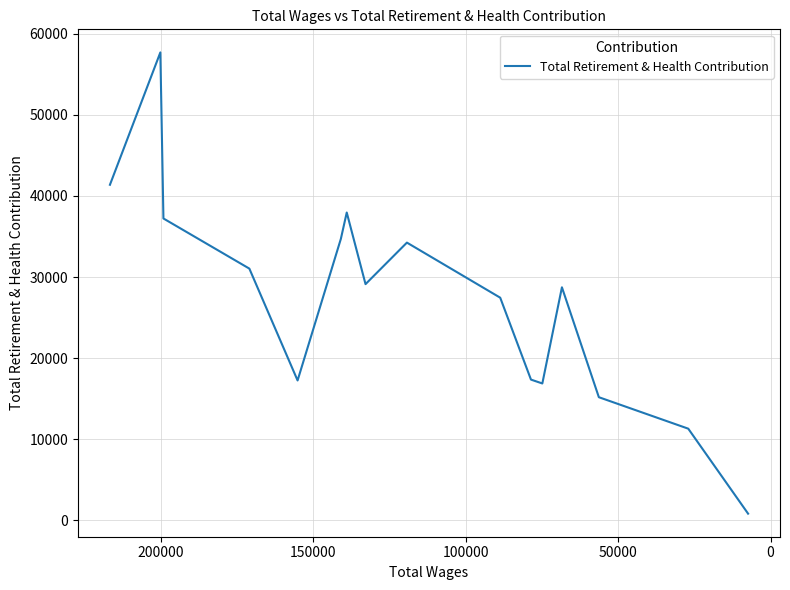

What is the difference between the maximum and minimum values?

56848